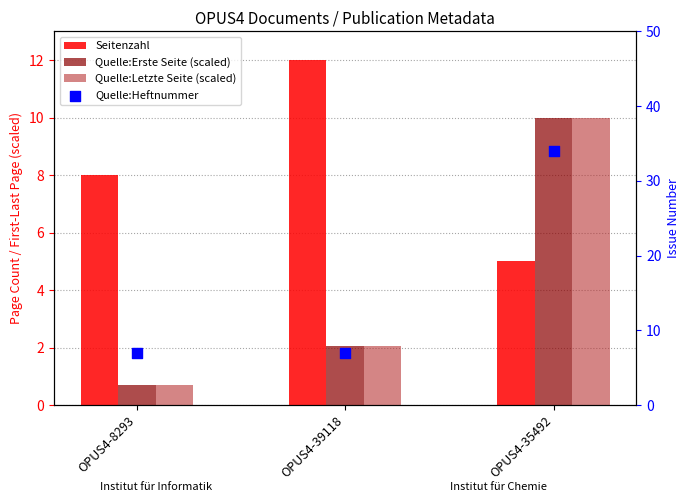

Which series reaches the minimum Y coordinate?

Quelle:Erste Seite (scaled)